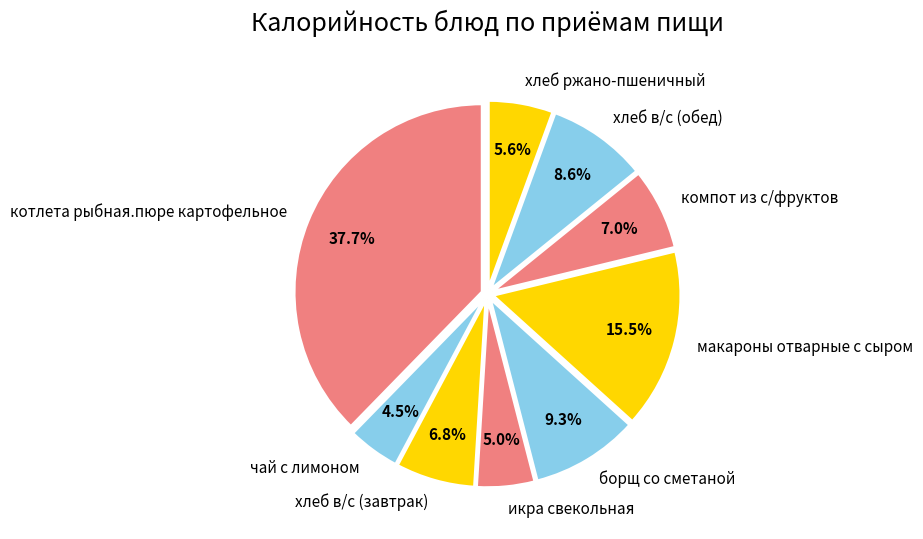

Which category has the biggest portion of the pie?

котлета рыбная.пюре картофельное